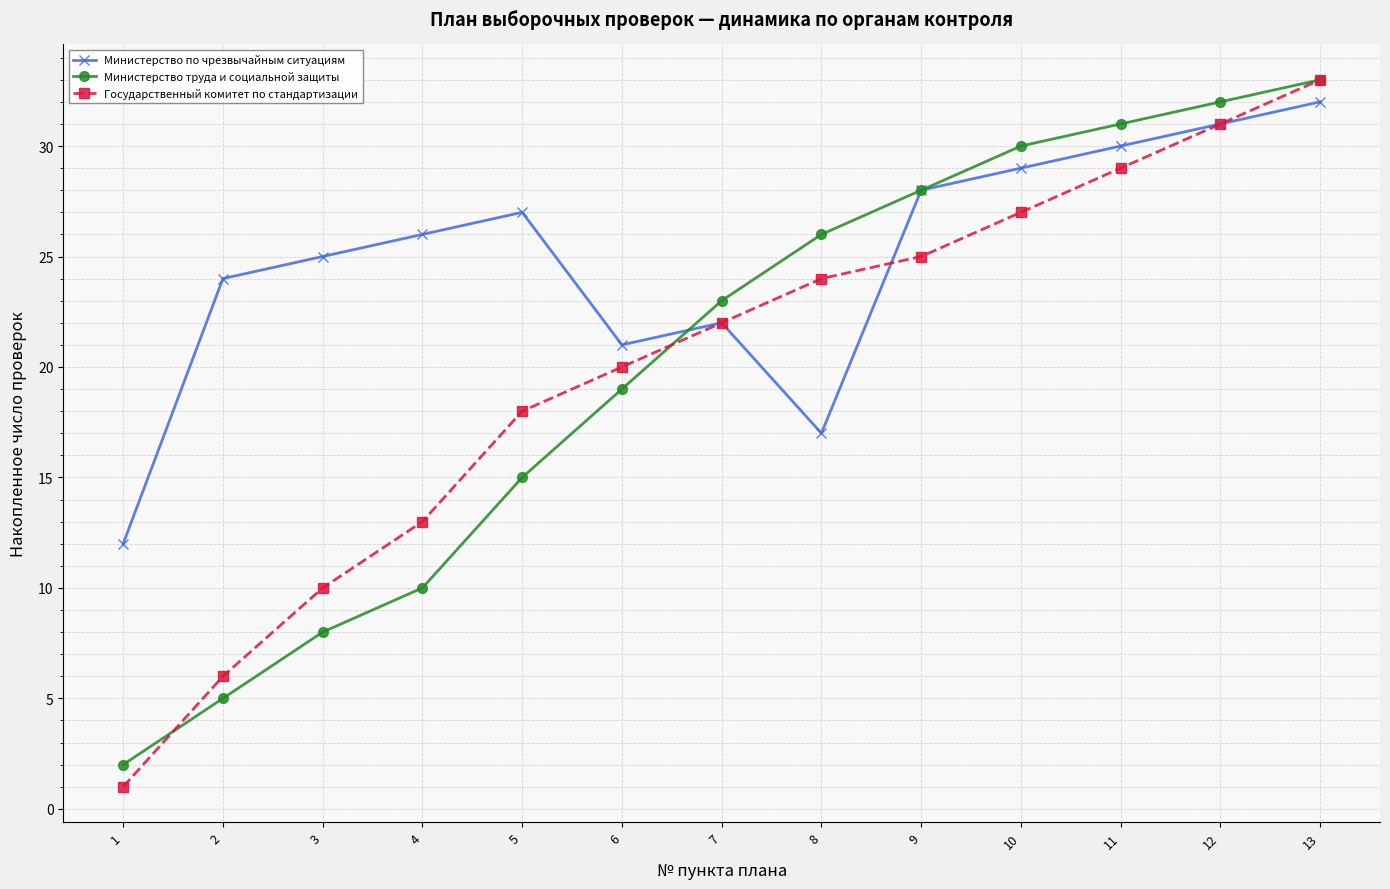

At which category is the sum across all series the highest?

13